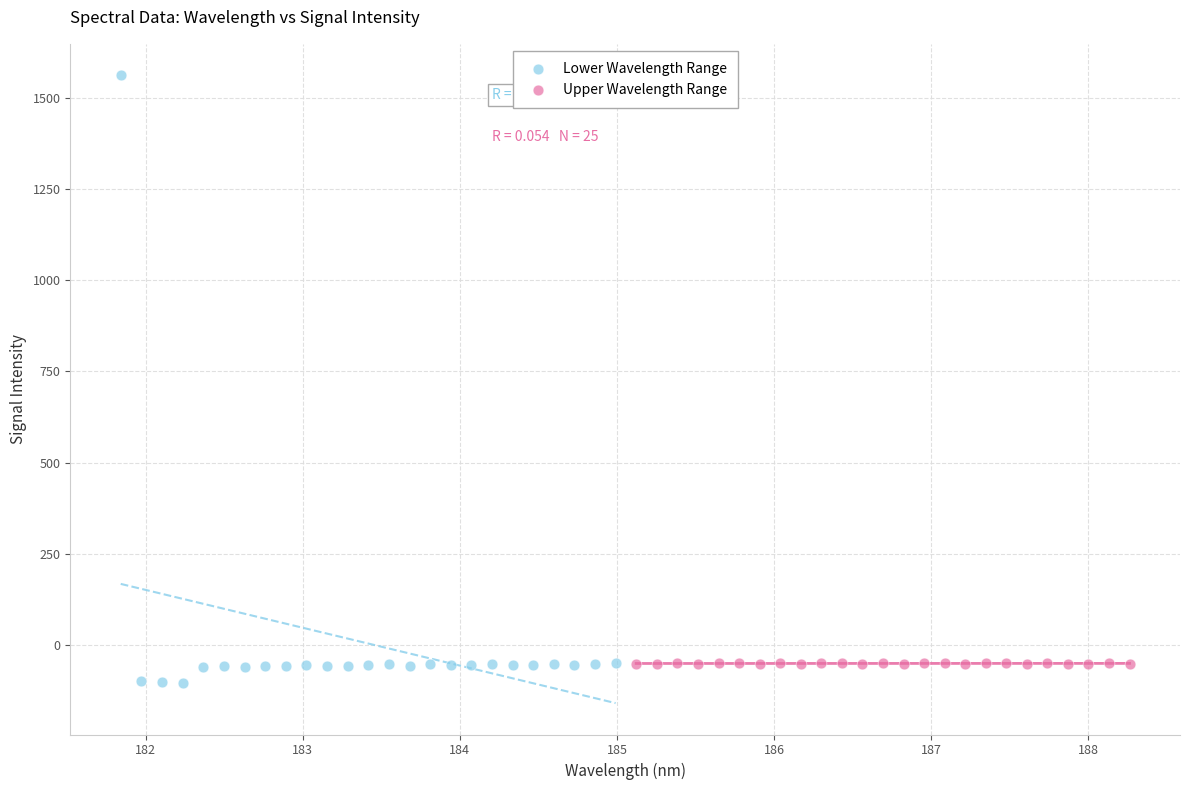

What are all the series names shown in the legend?

Lower Wavelength Range, Upper Wavelength Range